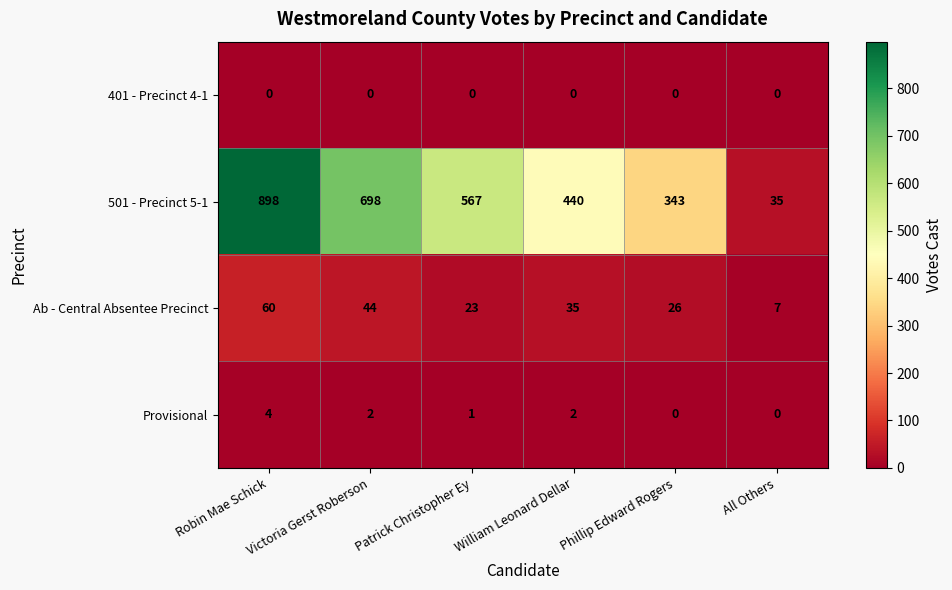

At Robin Mae Schick, list the series in order from largest to smallest.

501 - Precinct 5-1, Ab - Central Absentee Precinct, Provisional, 401 - Precinct 4-1